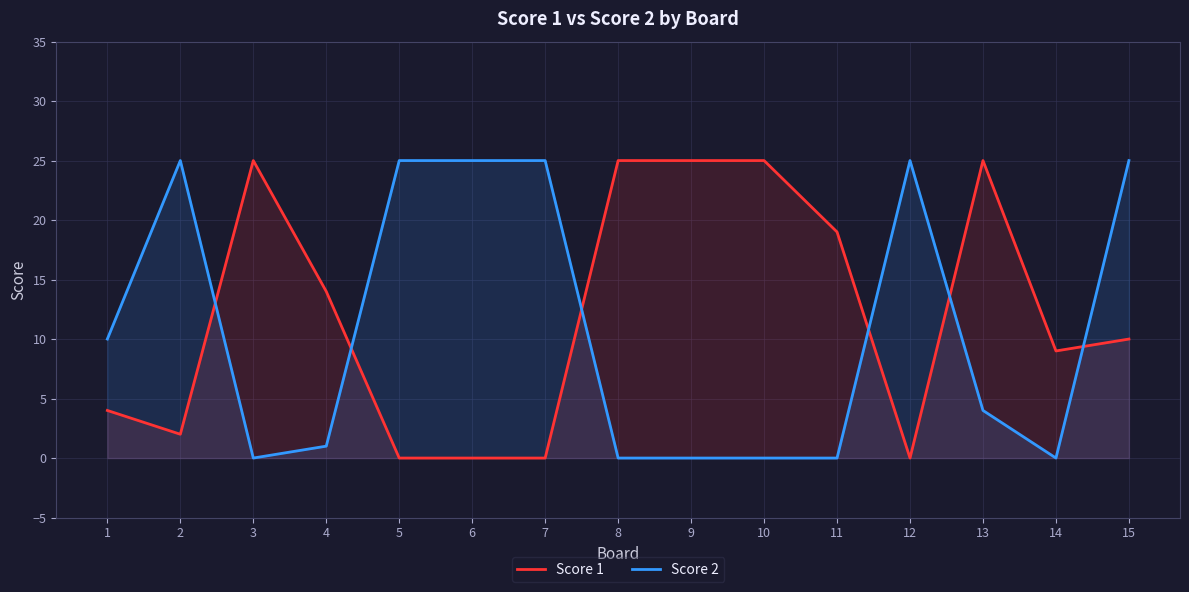

How many data points does each series have?

15